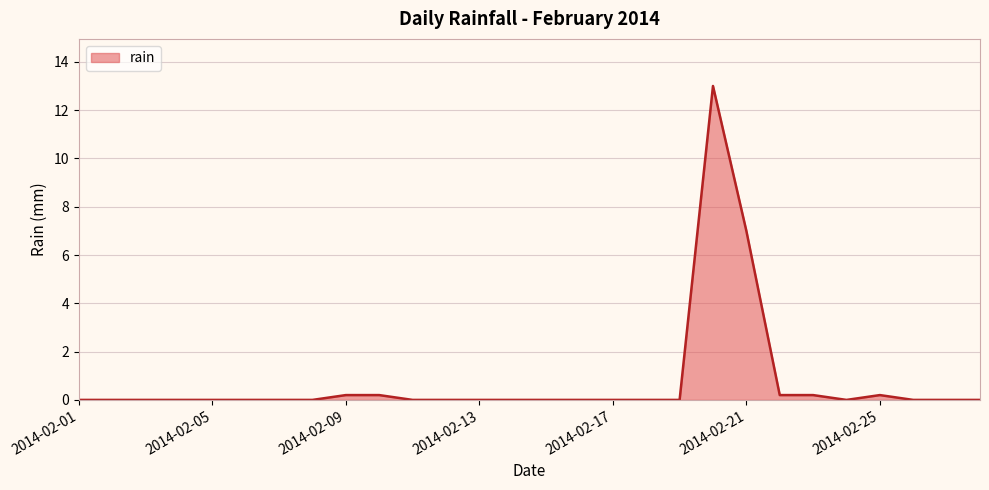

What is the greatest value displayed?

13.0